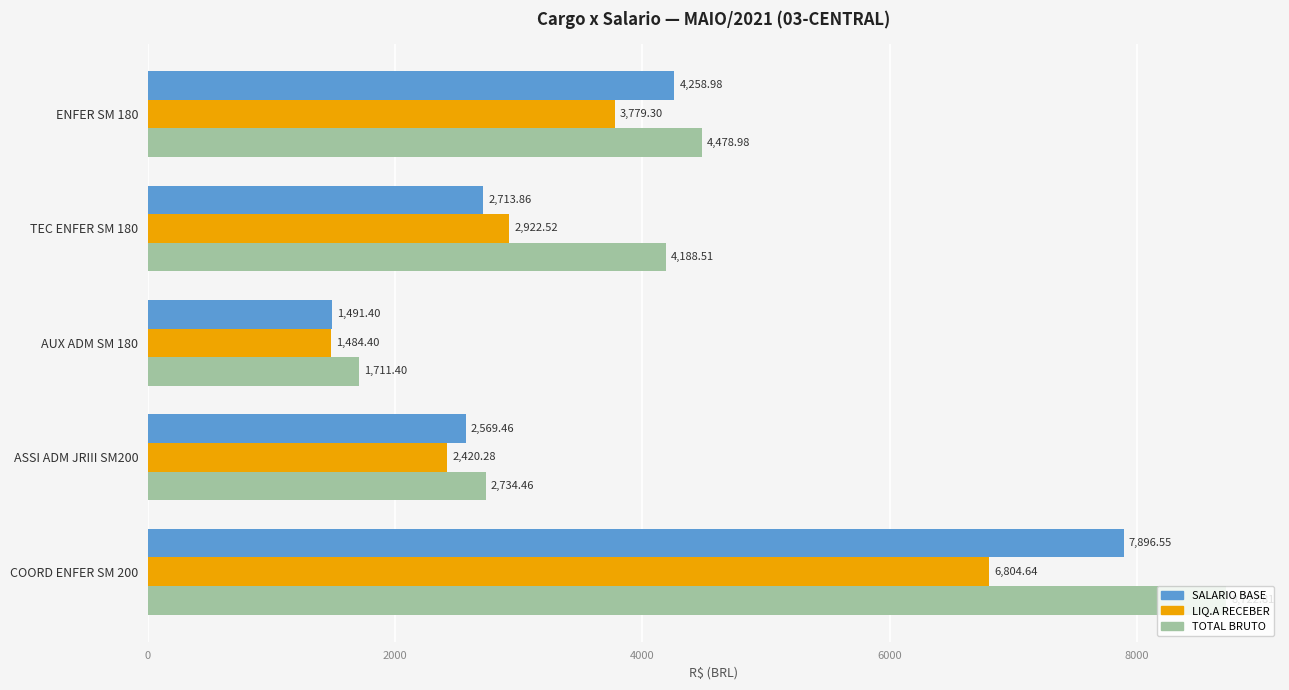

At how many categories does at least one series exceed 8399?

1